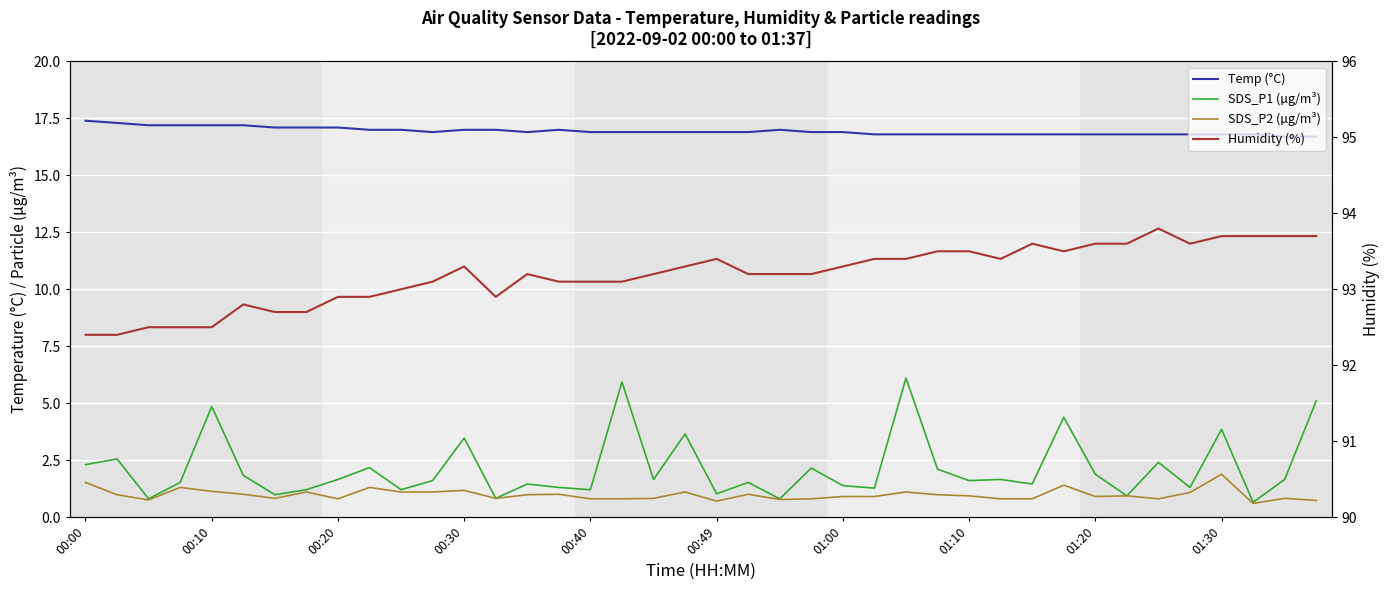

Which category has the lowest value in the Humidity (%) series?

00:00